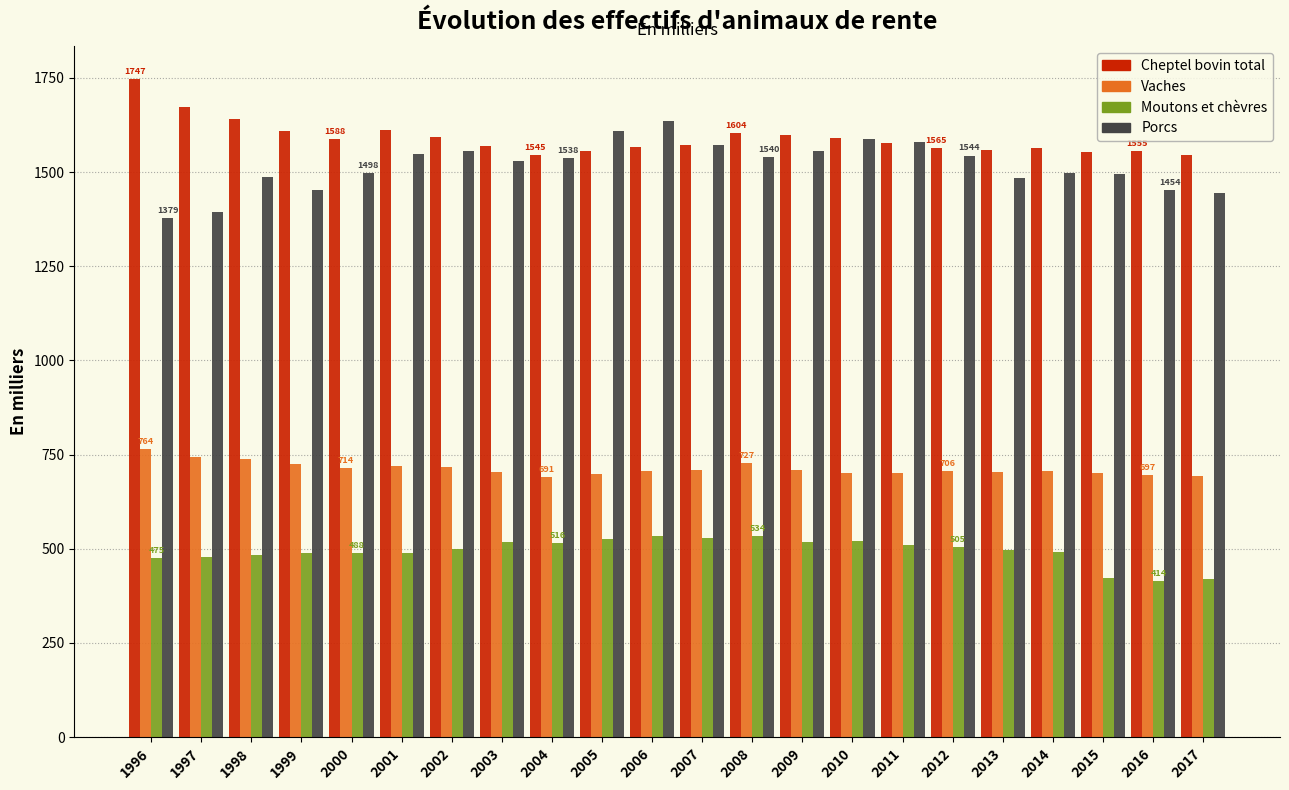

What value does the Cheptel bovin total series have at 2009?

1597.5